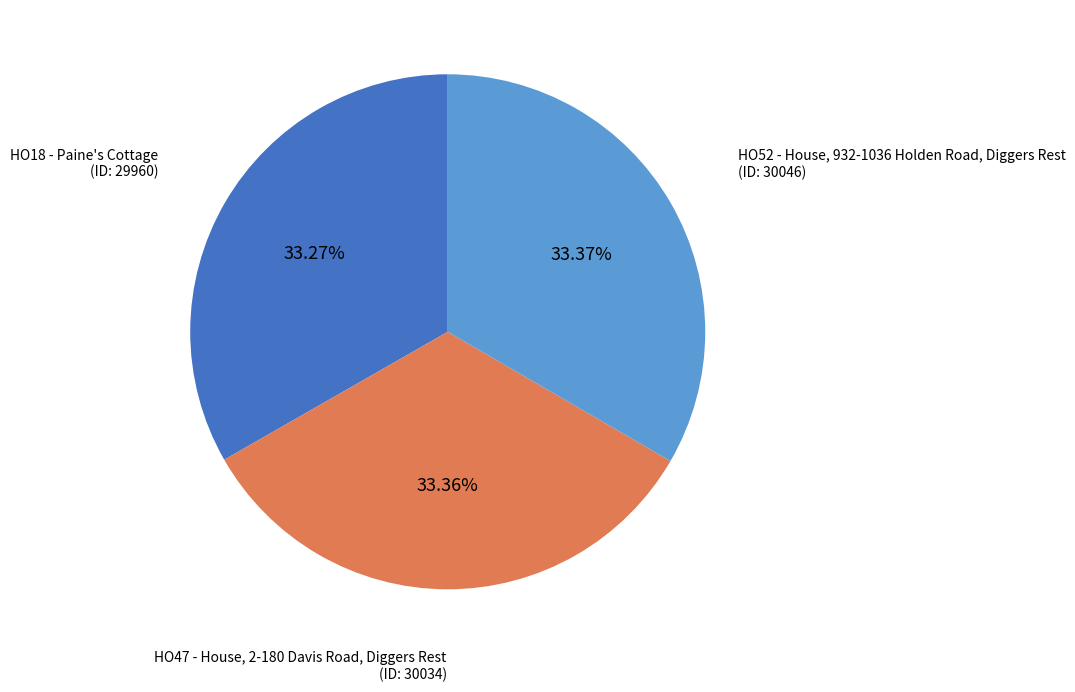

Does any single category account for the majority?

No